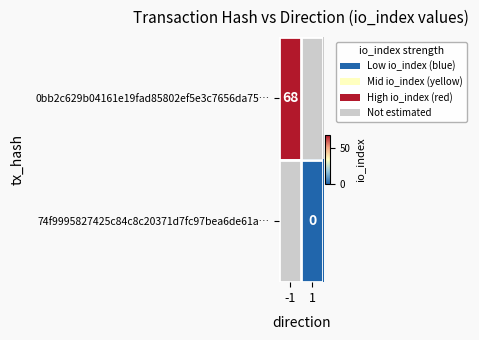

True or false: 0bb2c629b04161e19fad85802ef5e3c7656da75… has a value of 68 at -1.

True